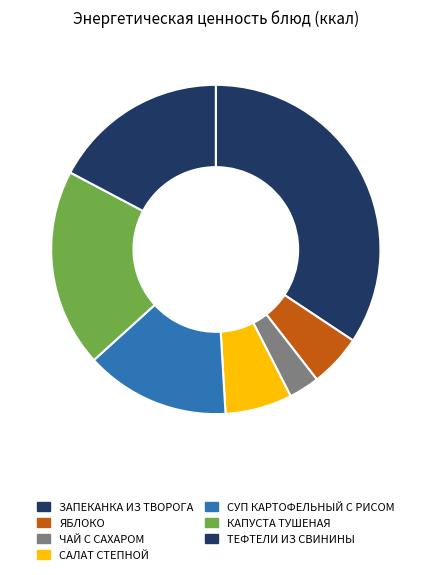

True or false: ЯБЛОКО accounts for 14% of the total.

False